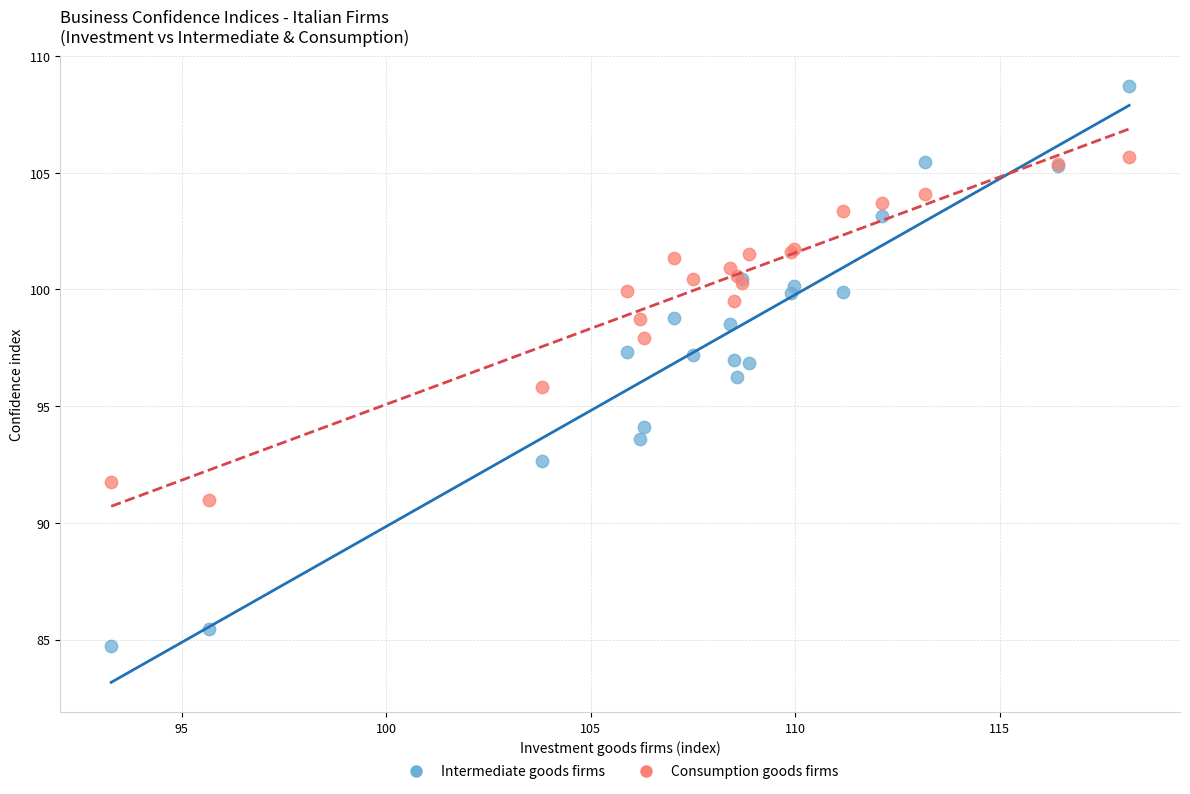

Which series reaches the maximum Y coordinate?

Intermediate goods firms